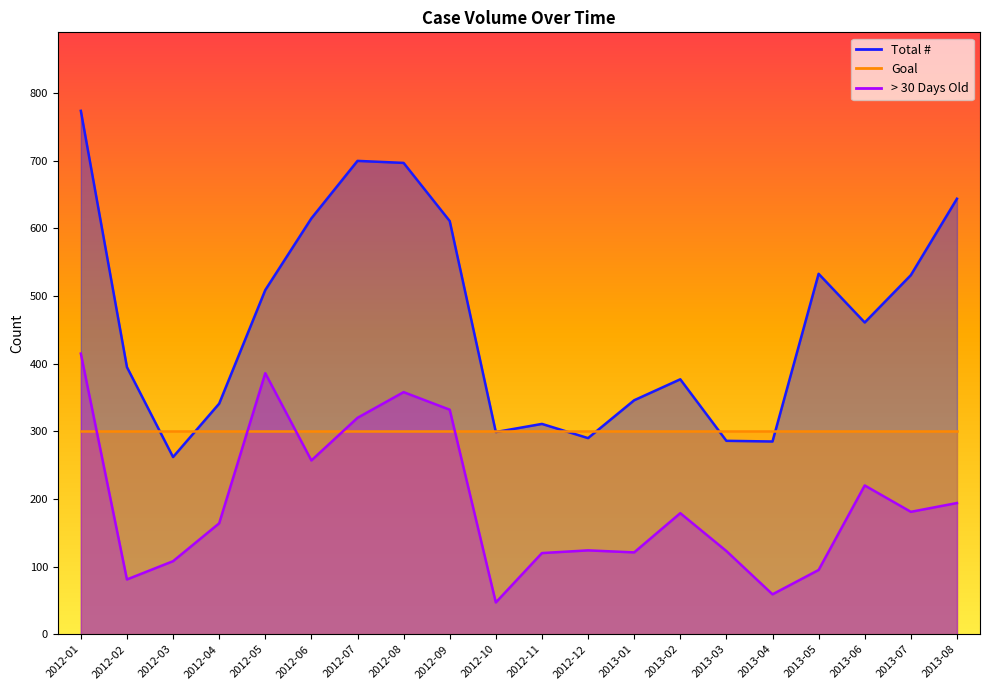

True or false: > 30 Days Old and Total # intersect in this chart.

False